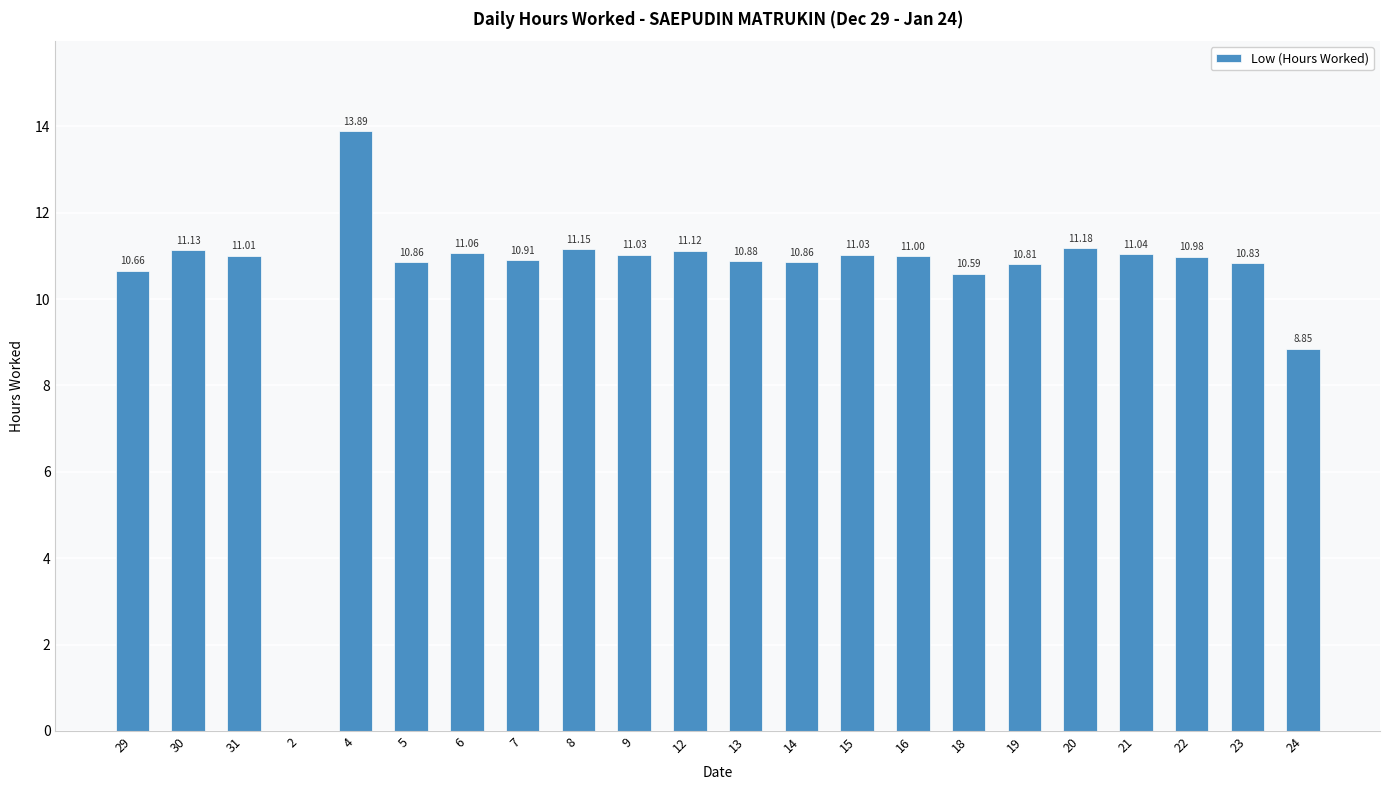

What is the sum of all values?

230.9